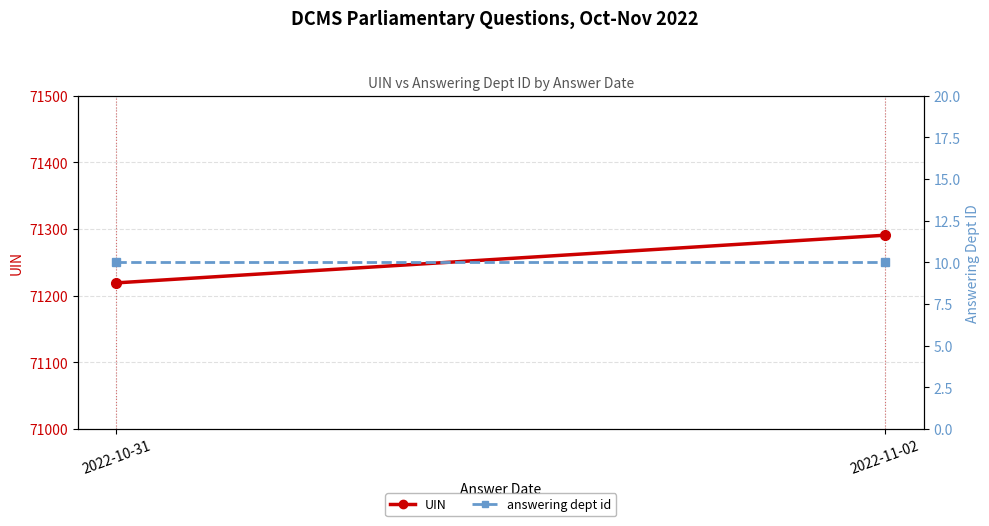

The UIN series shows 71290.5 at 2022-11-02. True or false?

True